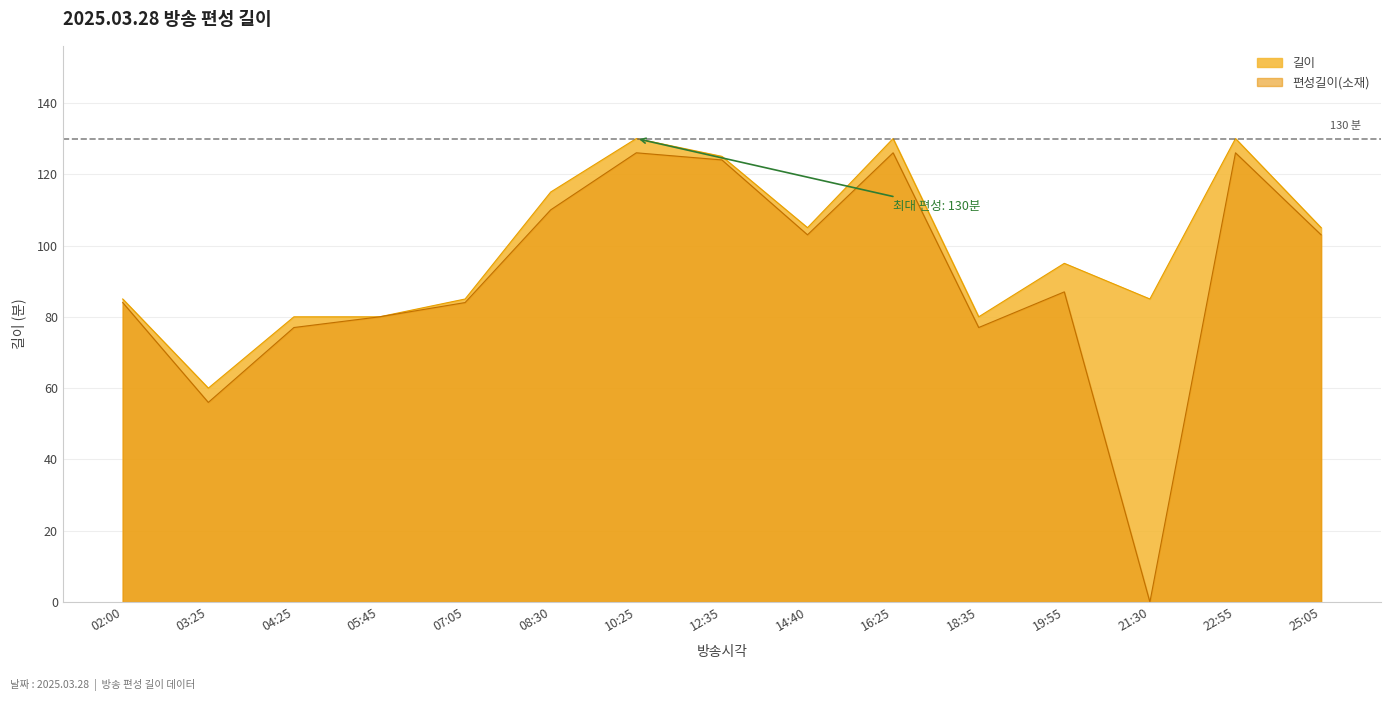

At which category does 편성길이(소재) reach its first local valley?

03:25